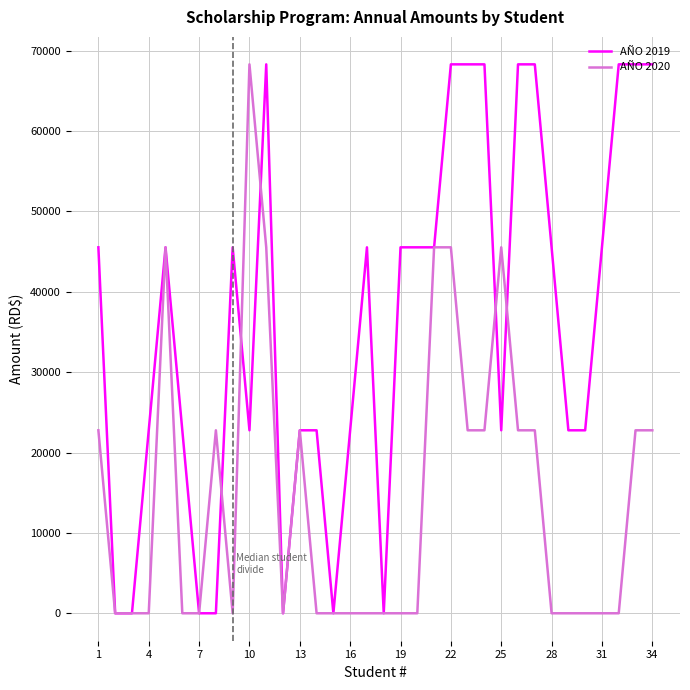

List the series in order of their overall mean, highest first.

AÑO 2019, AÑO 2020